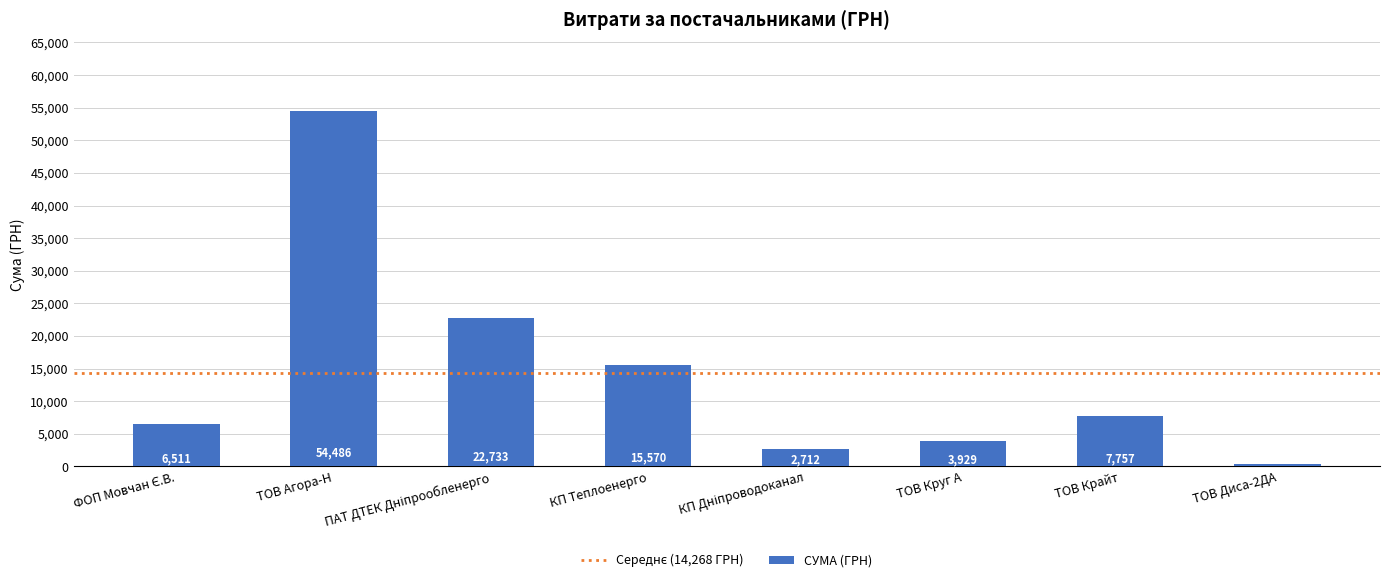

What is the value of the 8th bar from the left?

450.0